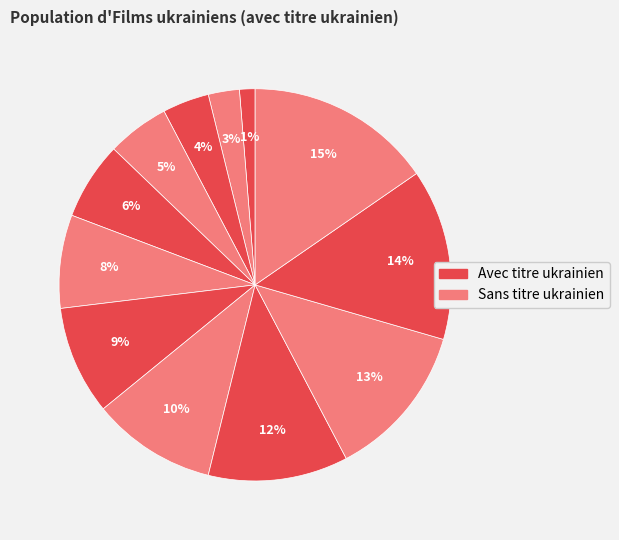

Count the number of slices in the pie.

12